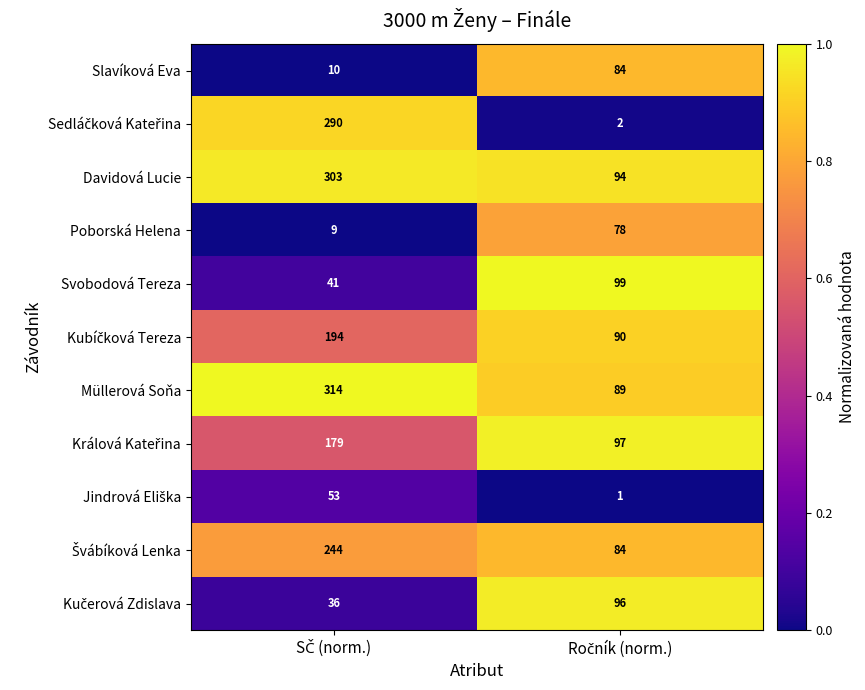

Which series has the largest total across all categories?

Müllerová Soňa